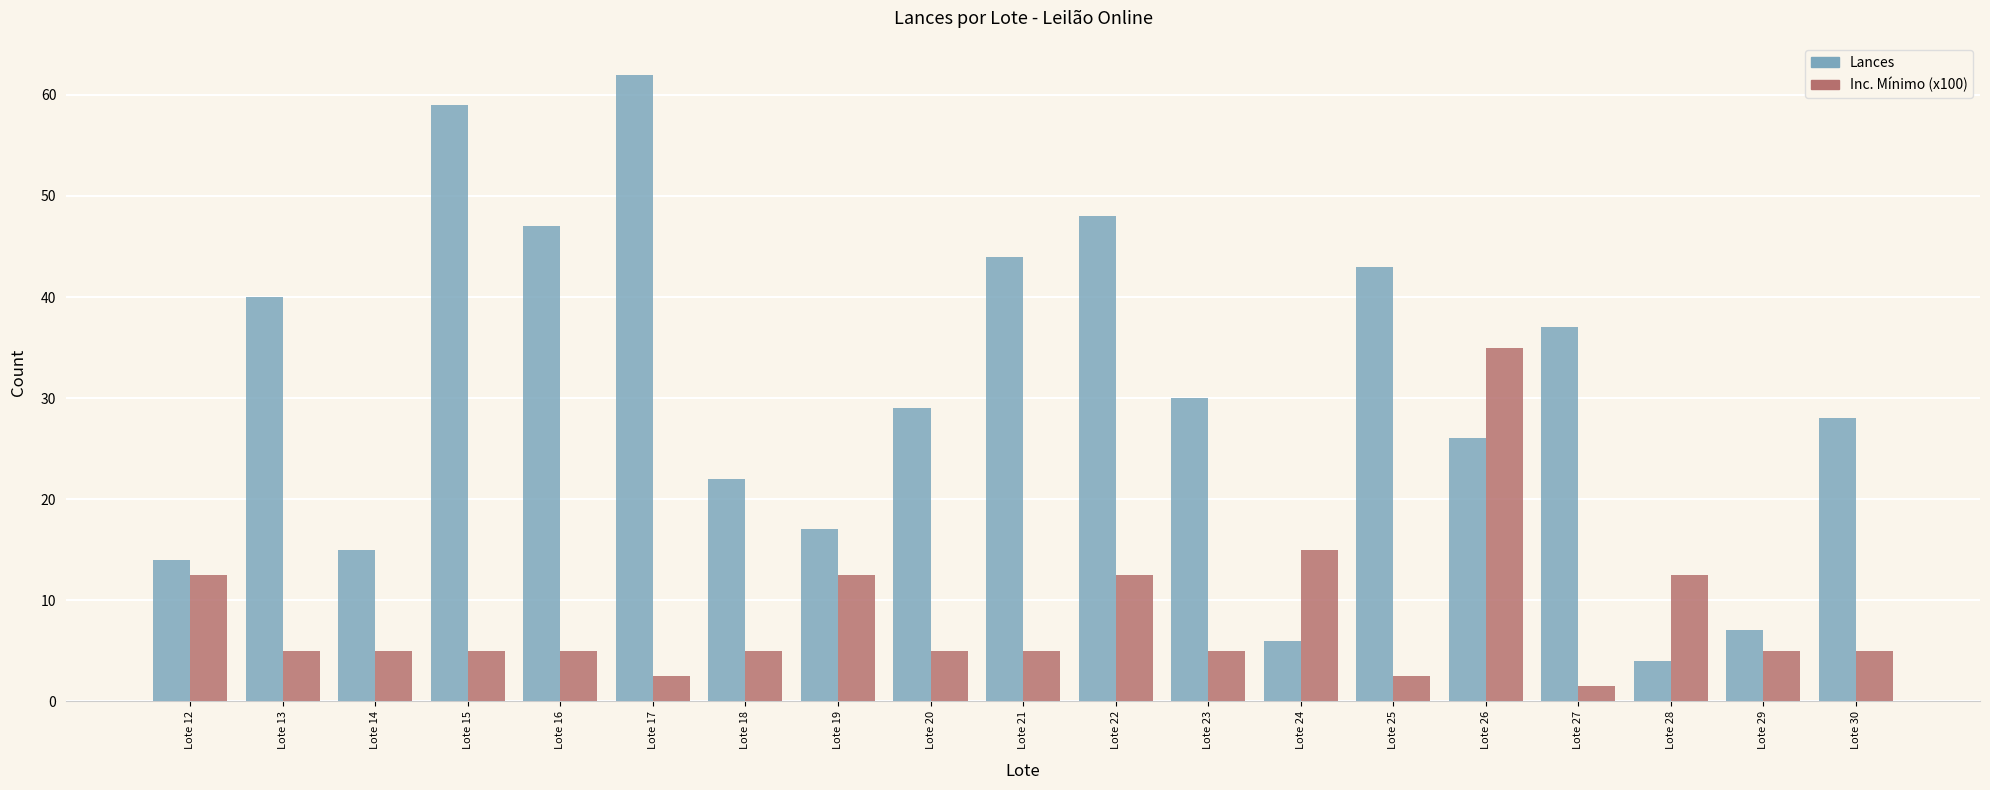

What is the average value of the Inc. Mínimo (x100) series?

8.2